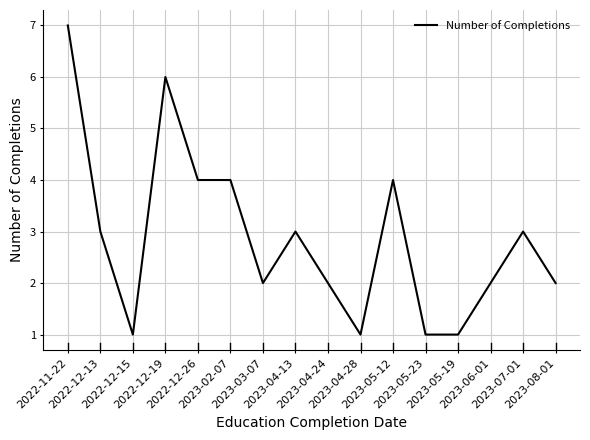

At which category does the data reach its first local peak?

2022-12-19